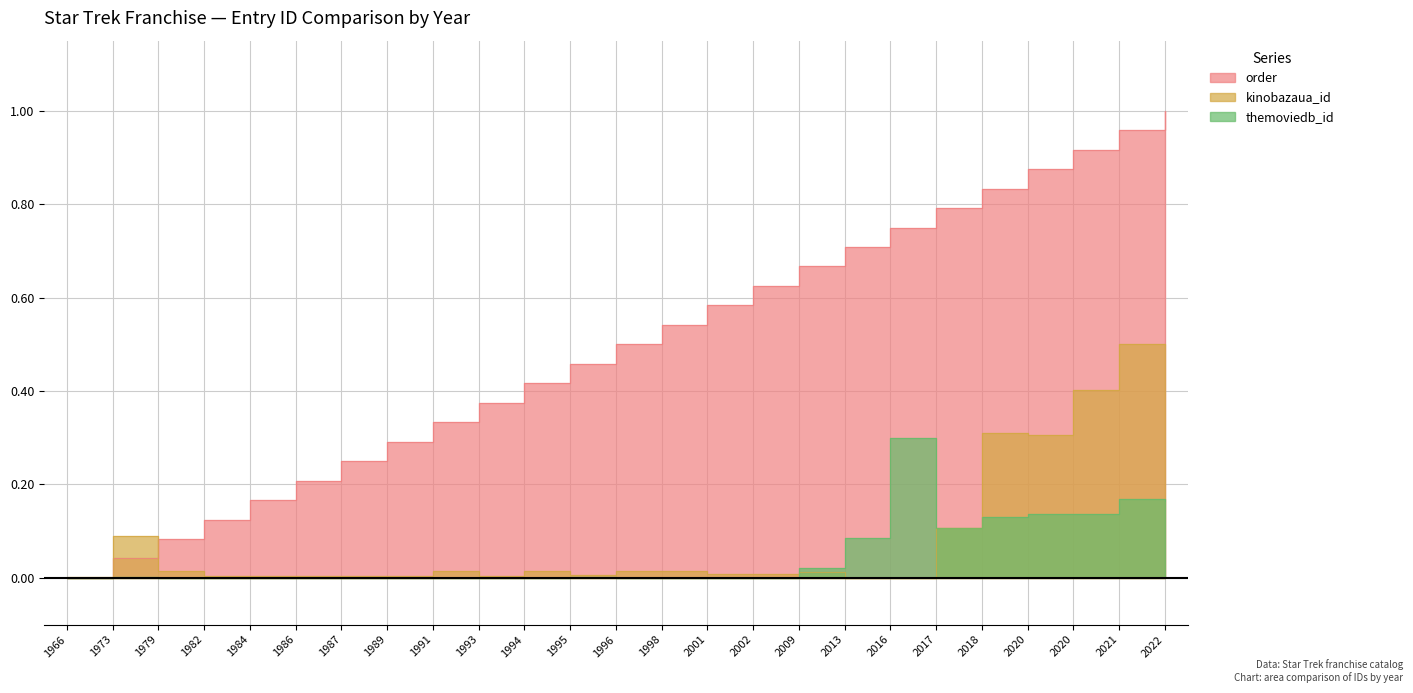

At how many categories does at least one series exceed 0?

25